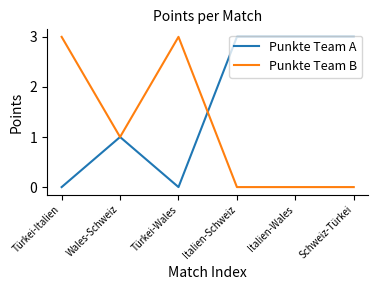

How many distinct data groups are displayed?

2